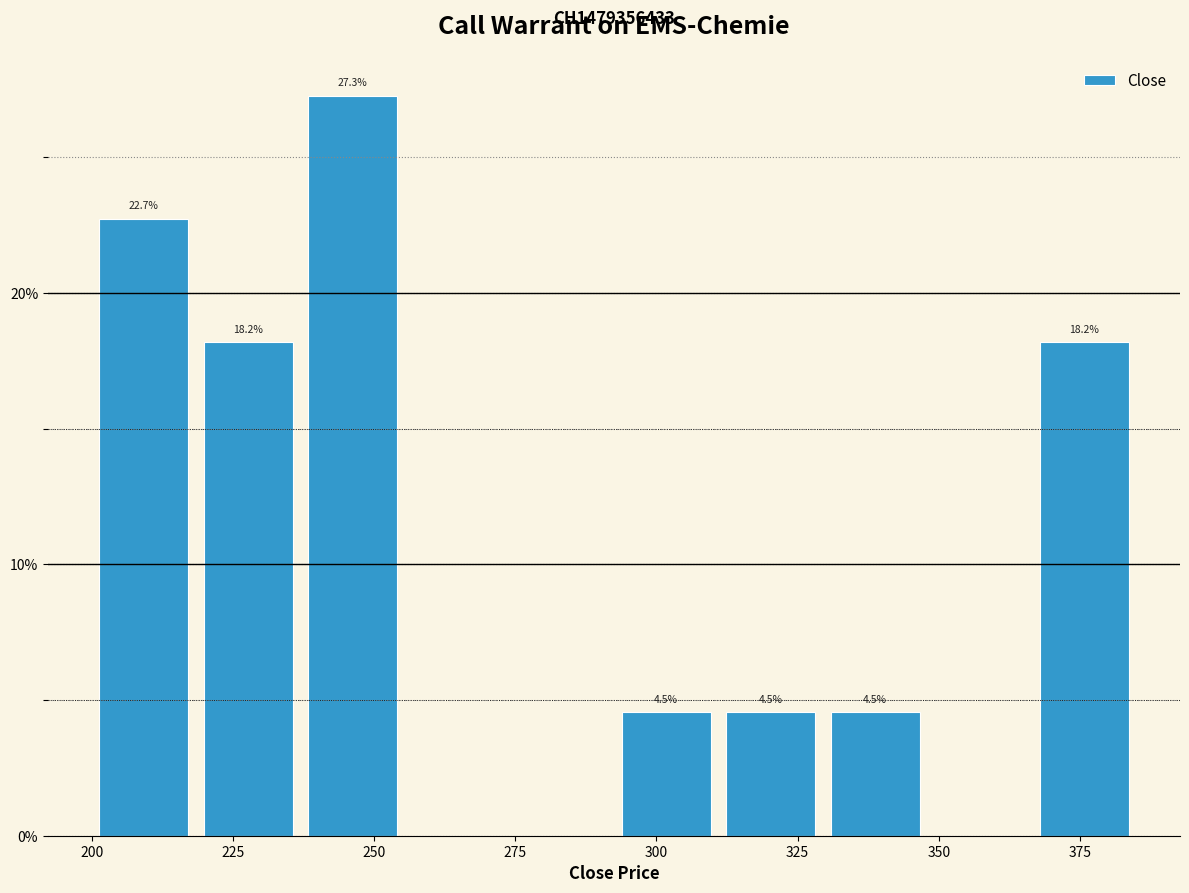

Around what value on the x-axis is the tallest bar? Give the approximate position of its centre, as read against the axis.

245